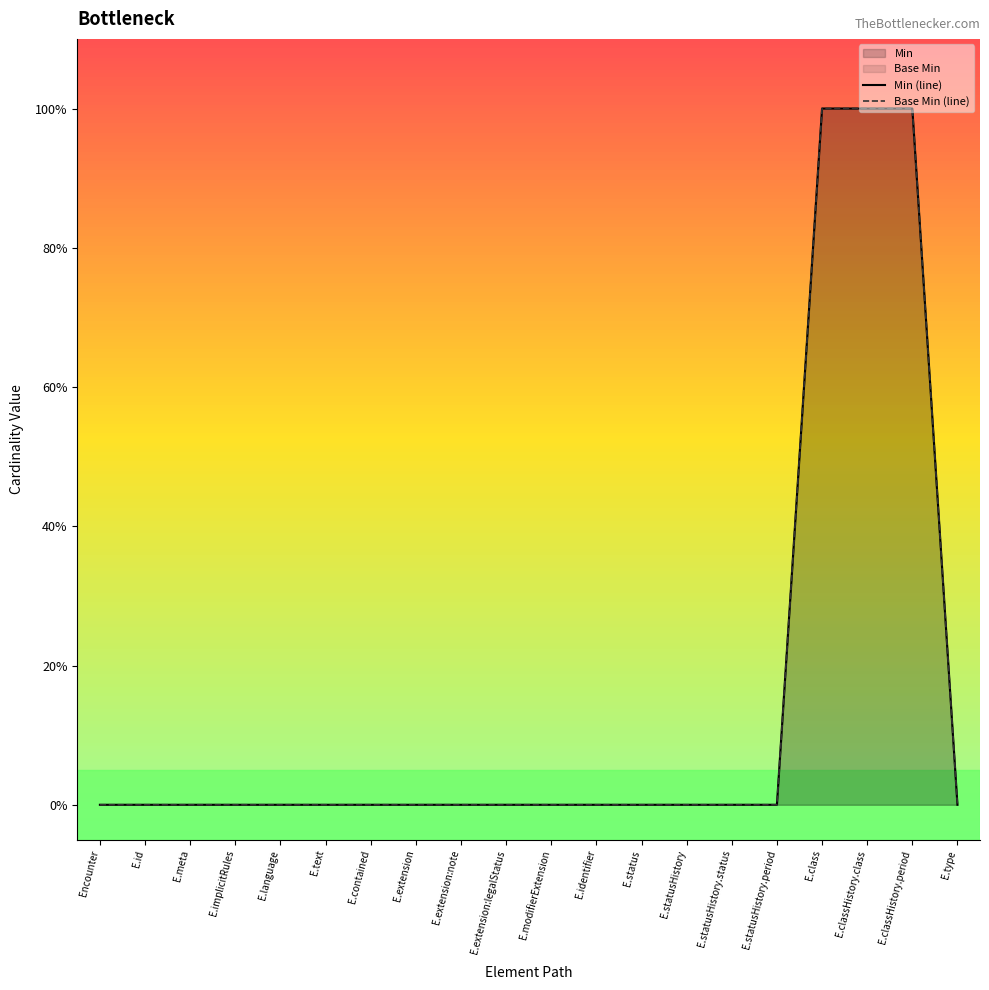

Where is Base Min nearest to the value 0?

Encounter